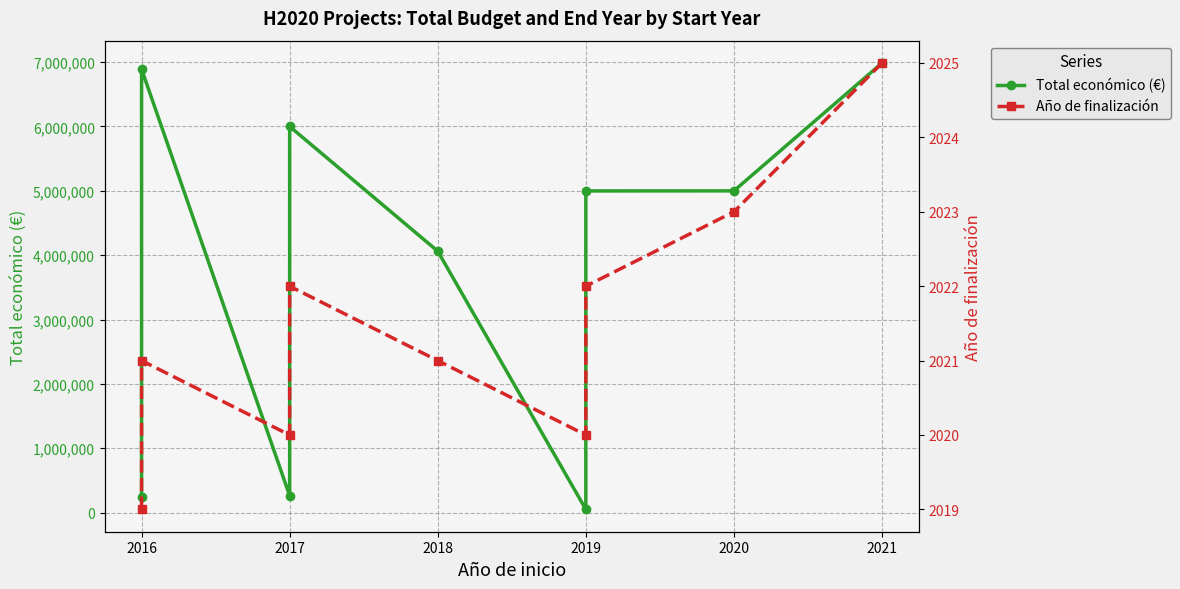

The value of Año de finalización at 2021 is 2025. True or false?

True